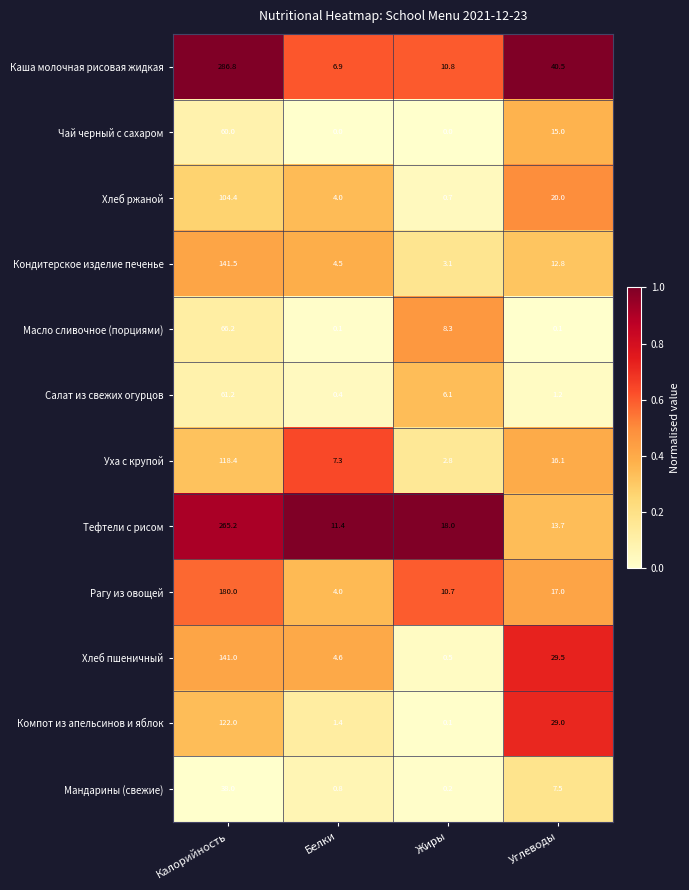

List the series in order of their peak value, lowest first.

Мандарины (свежие), Чай черный с сахаром, Салат из свежих огурцов, Масло сливочное (порциями), Хлеб ржаной, Уха с крупой, Компот из апельсинов и яблок, Хлеб пшеничный, Кондитерское изделие печенье, Рагу из овощей, Тефтели с рисом, Каша молочная рисовая жидкая